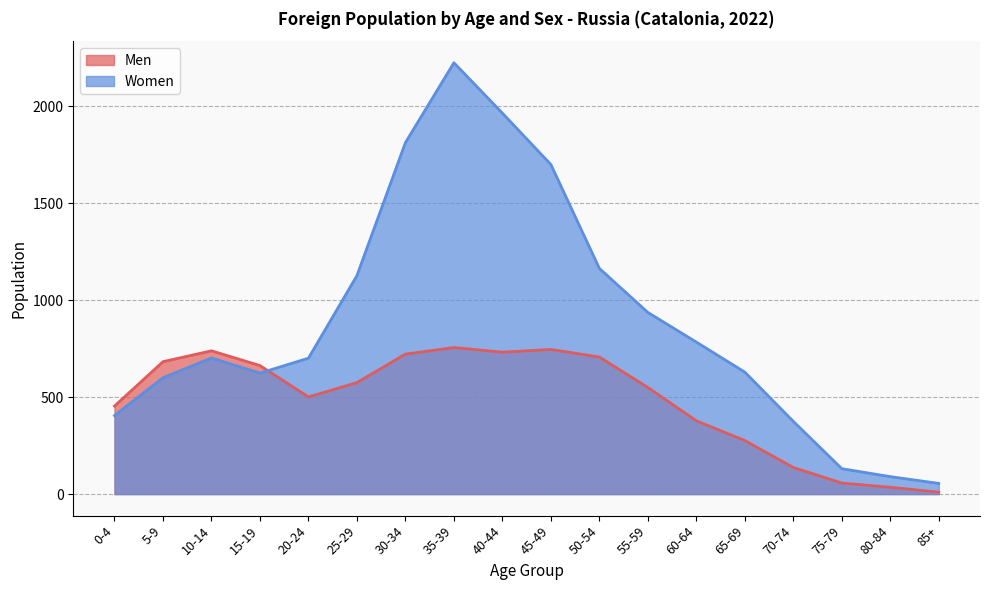

What is the maximum value shown in the chart?

2225